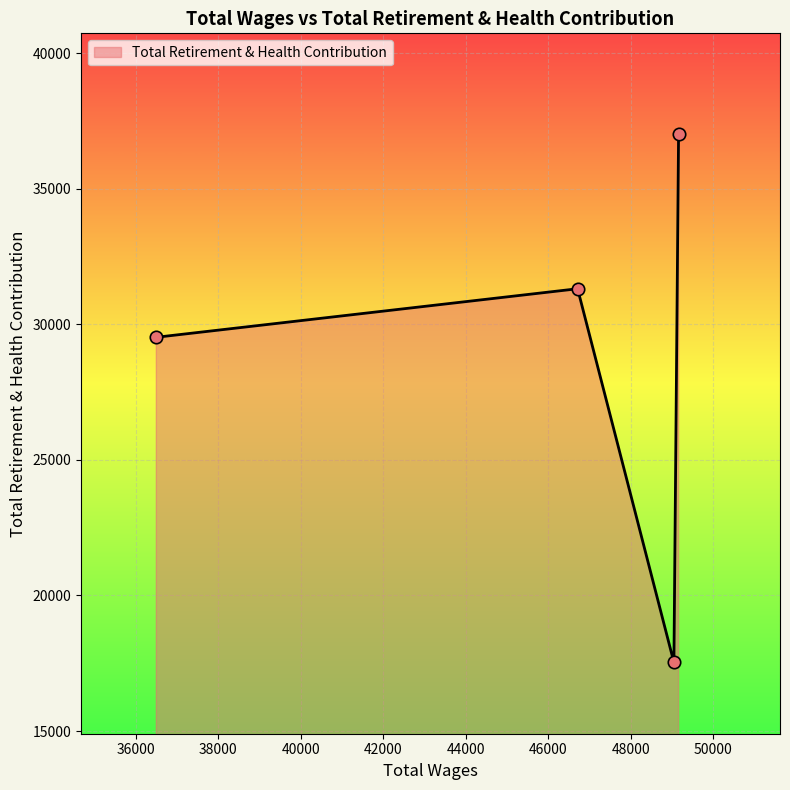

What is the smallest value displayed?

17530